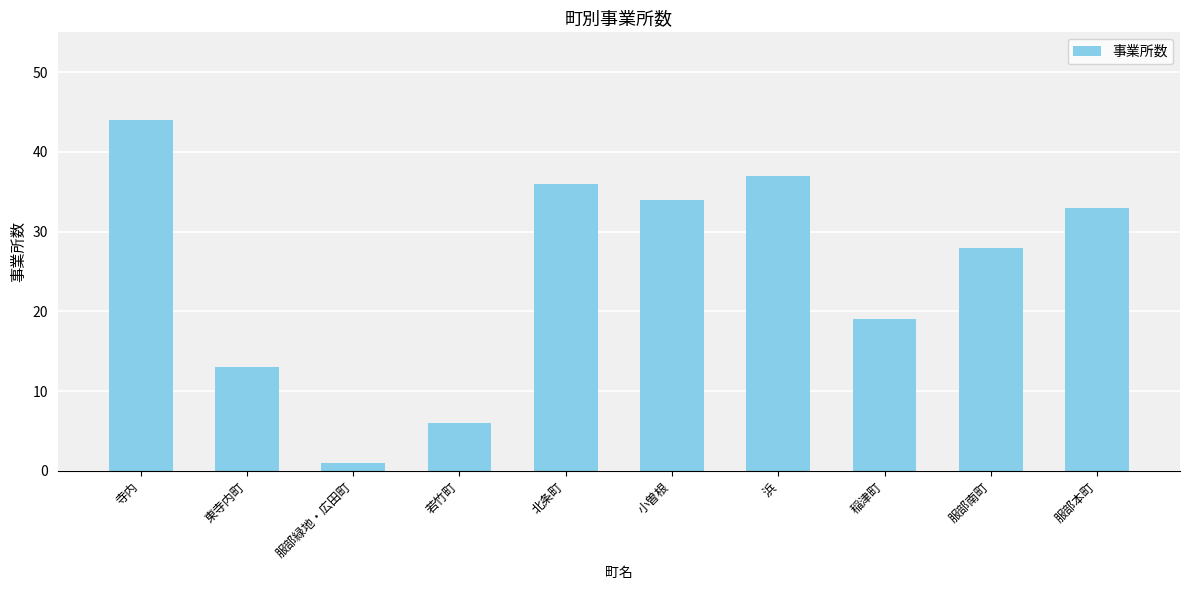

What is the difference between the maximum and minimum values?

43